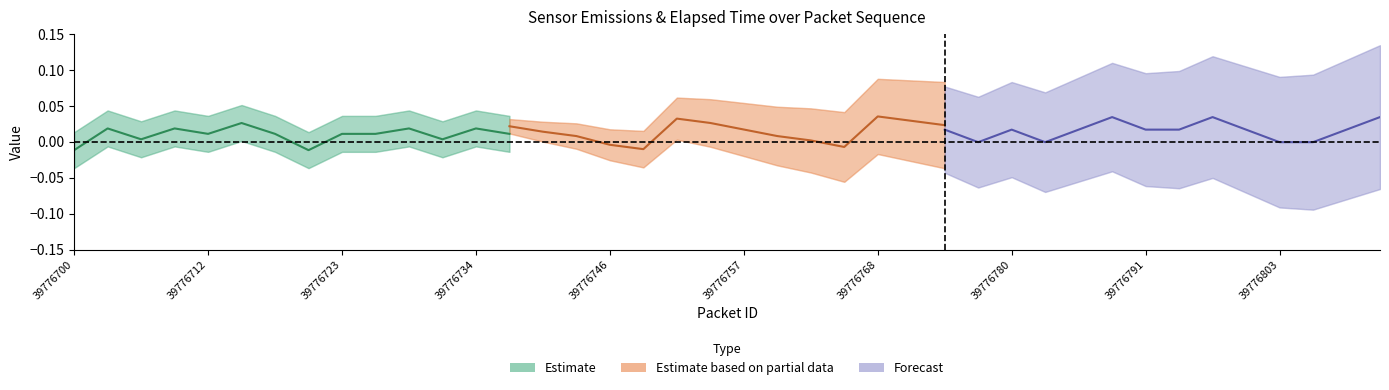

Does the chart have visible grid lines?

No